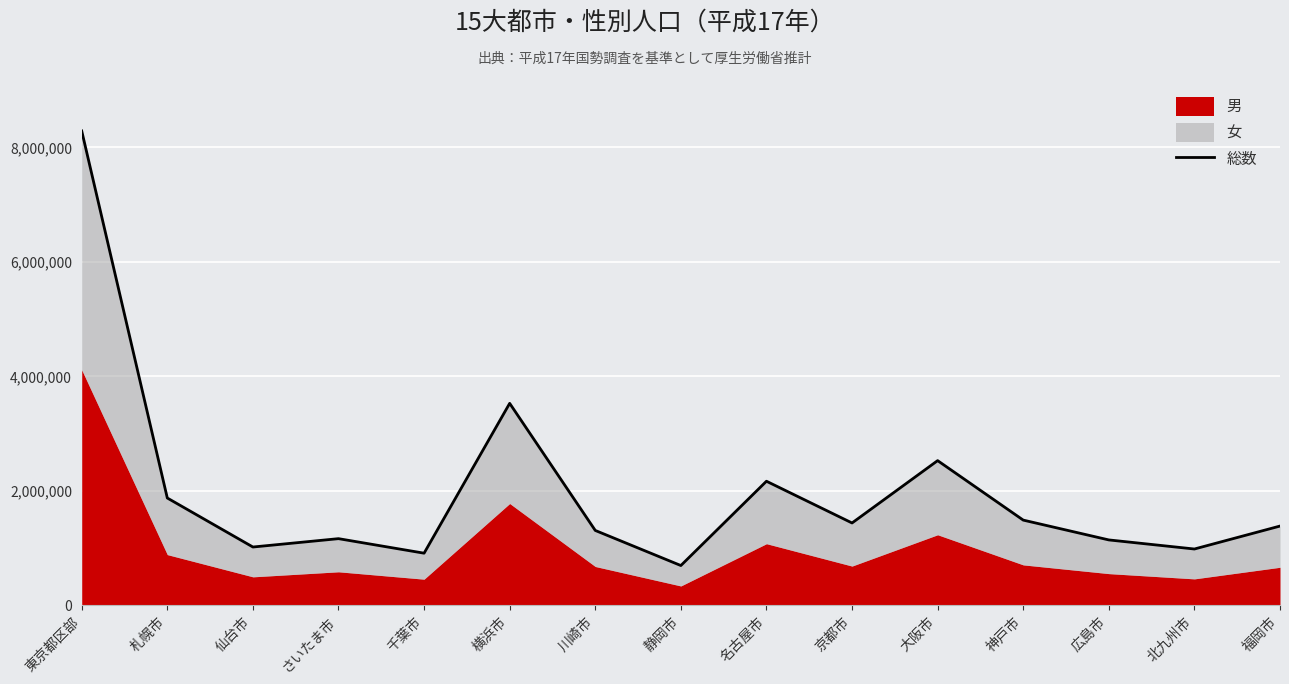

Which has a higher value, 横浜市 or 千葉市?

横浜市